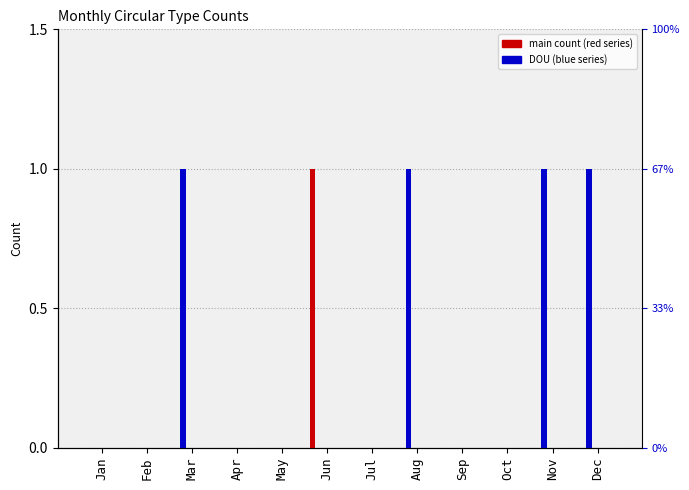

True or false: Discovery has a value of 0 at Aug.

True